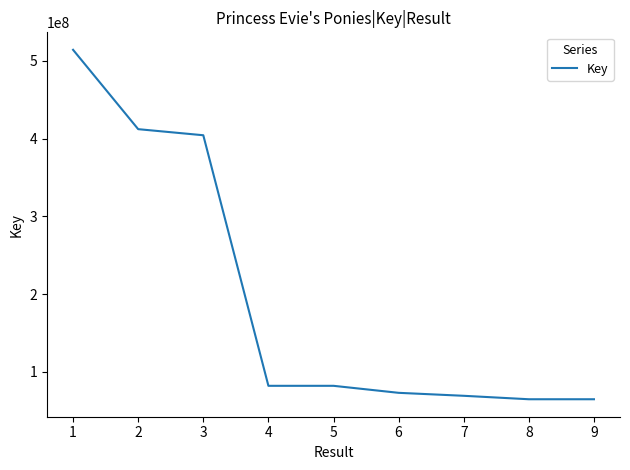

The value at 8 is 43821008. True or false?

False